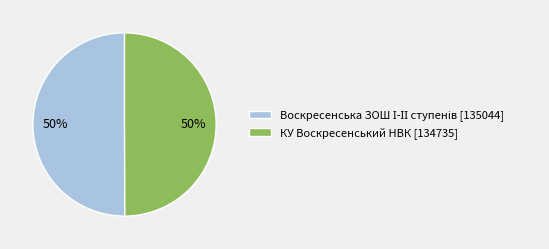

To the nearest percent, what is the average slice percentage?

50%